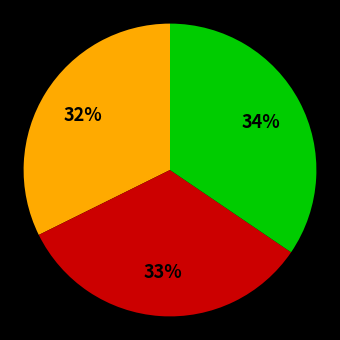

Is there a majority slice in this chart?

No